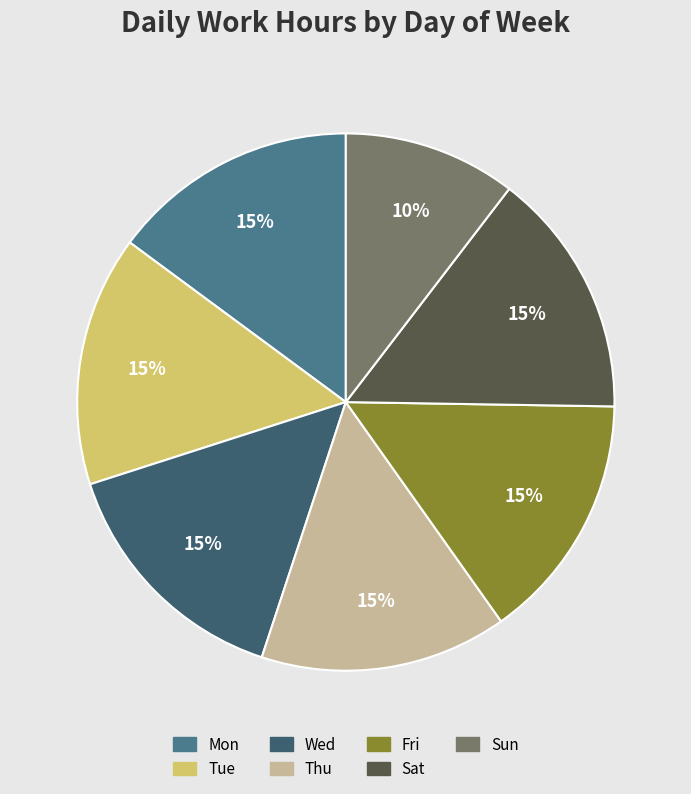

How many segments does this pie chart have?

7